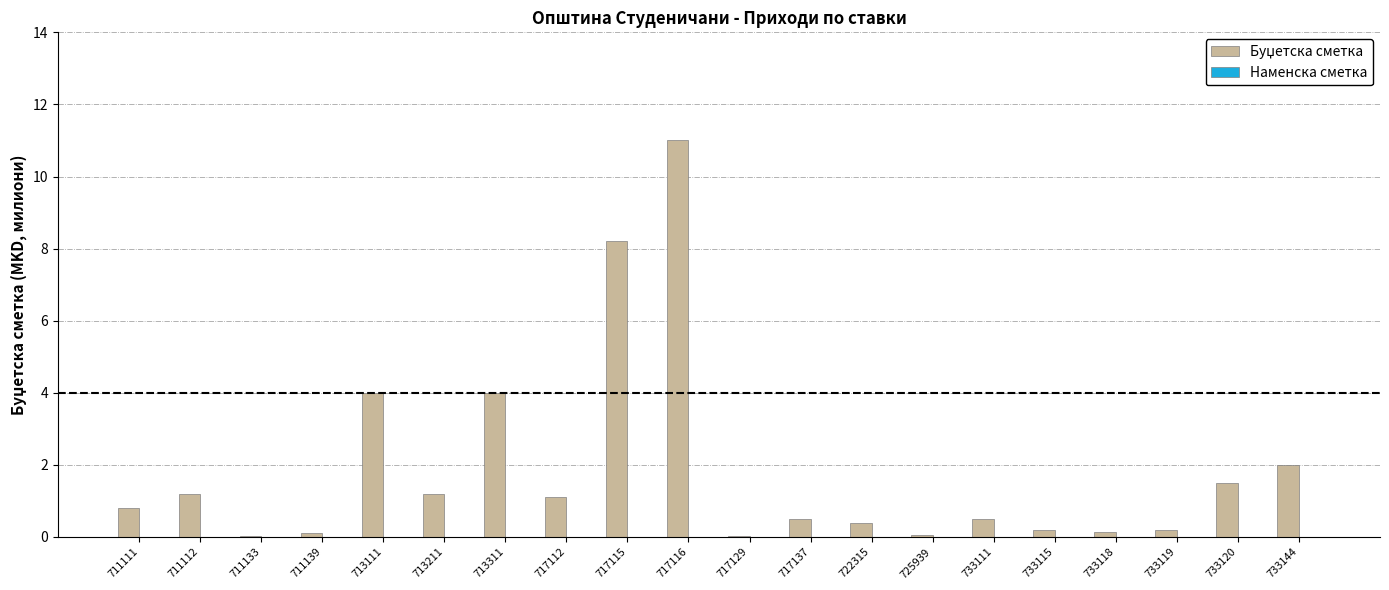

What is the sum of all values?

37.2